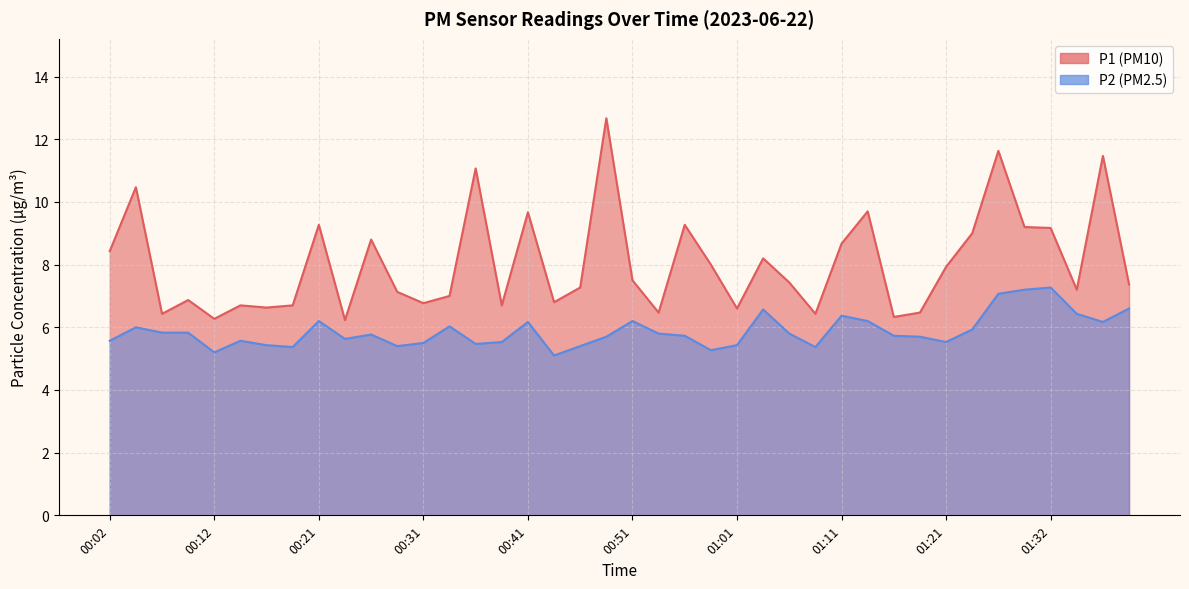

Reading left to right, transcribe all the data shown in this chart.

P1: 00:02=8.4	00:04=10.5	00:07=6.4	00:09=6.9	00:12=6.3	00:14=6.7	00:17=6.6	00:19=6.7	00:21=9.3	00:24=6.2	00:26=8.8	00:29=7.1	00:31=6.8	00:34=7.0	00:36=11.1	00:39=6.7	00:41=9.7	00:44=6.8	00:46=7.3	00:48=12.7	00:51=7.5	00:53=6.5	00:56=9.3	00:58=8.0	01:01=6.6	01:03=8.2	01:06=7.4	01:08=6.4	01:11=8.7	01:14=9.7	01:16=6.3	01:19=6.5	01:21=7.9	01:24=9.0	01:26=11.6	01:29=9.2	01:32=9.2	01:34=7.2	01:37=11.5	01:39=7.4
P2: 00:02=5.6	00:04=6.0	00:07=5.8	00:09=5.8	00:12=5.2	00:14=5.6	00:17=5.4	00:19=5.4	00:21=6.2	00:24=5.6	00:26=5.8	00:29=5.4	00:31=5.5	00:34=6.0	00:36=5.5	00:39=5.5	00:41=6.2	00:44=5.1	00:46=5.4	00:48=5.7	00:51=6.2	00:53=5.8	00:56=5.7	00:58=5.3	01:01=5.4	01:03=6.6	01:06=5.8	01:08=5.4	01:11=6.4	01:14=6.2	01:16=5.7	01:19=5.7	01:21=5.5	01:24=5.9	01:26=7.1	01:29=7.2	01:32=7.3	01:34=6.4	01:37=6.2	01:39=6.6